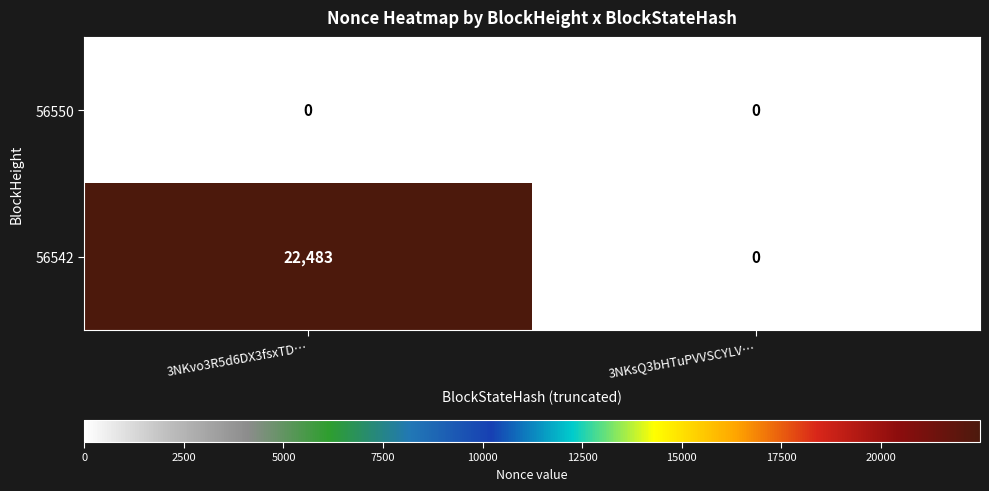

List the series in order of their peak value, lowest first.

56550, 56542